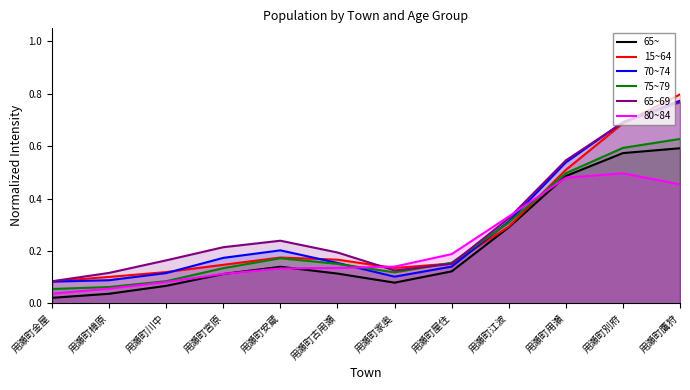

True or false: 75~79 has a value of 1.0 at 用瀬町別府.

False